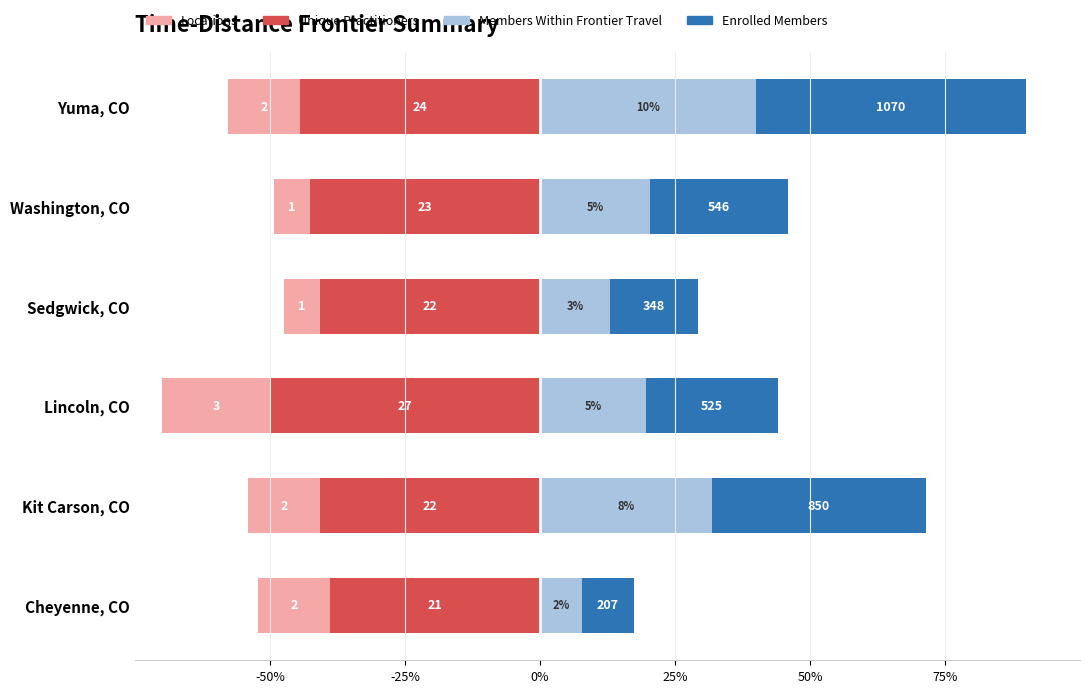

How many values in the Members Within Frontier Travel series are below 20?

3